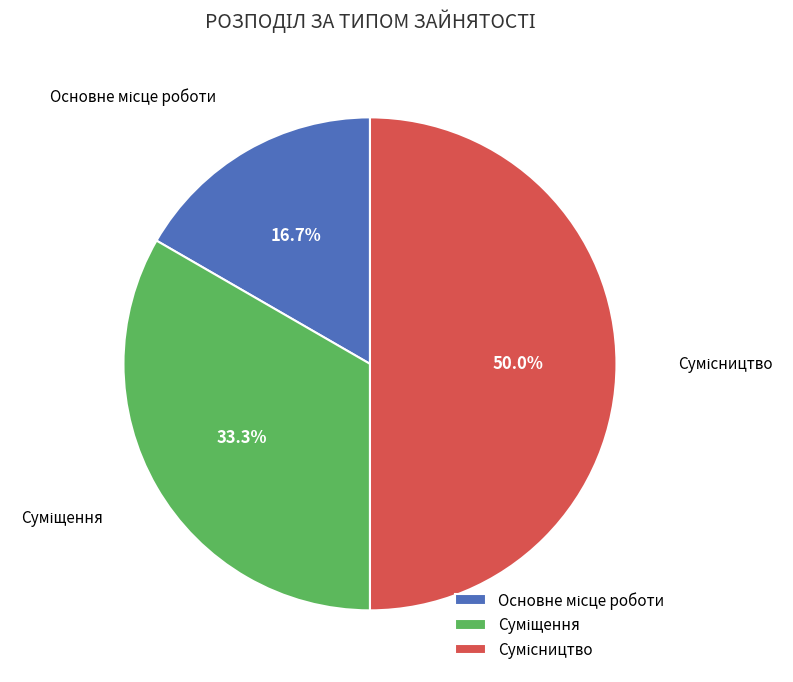

How much of the chart is everything except Сумісництво?

50.0%